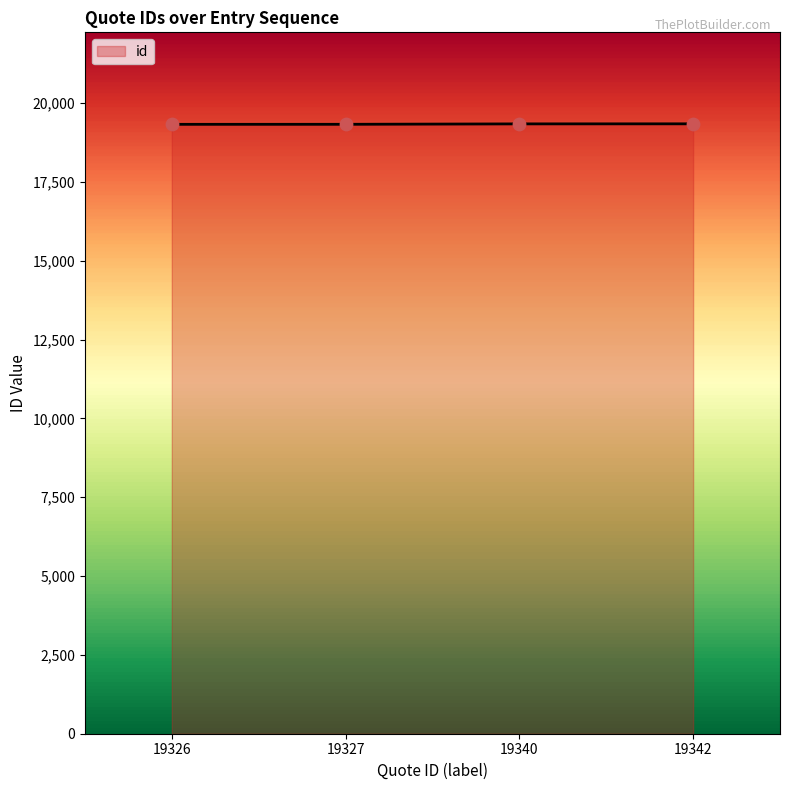

What is the change in value from 19340 to 19342?

+2